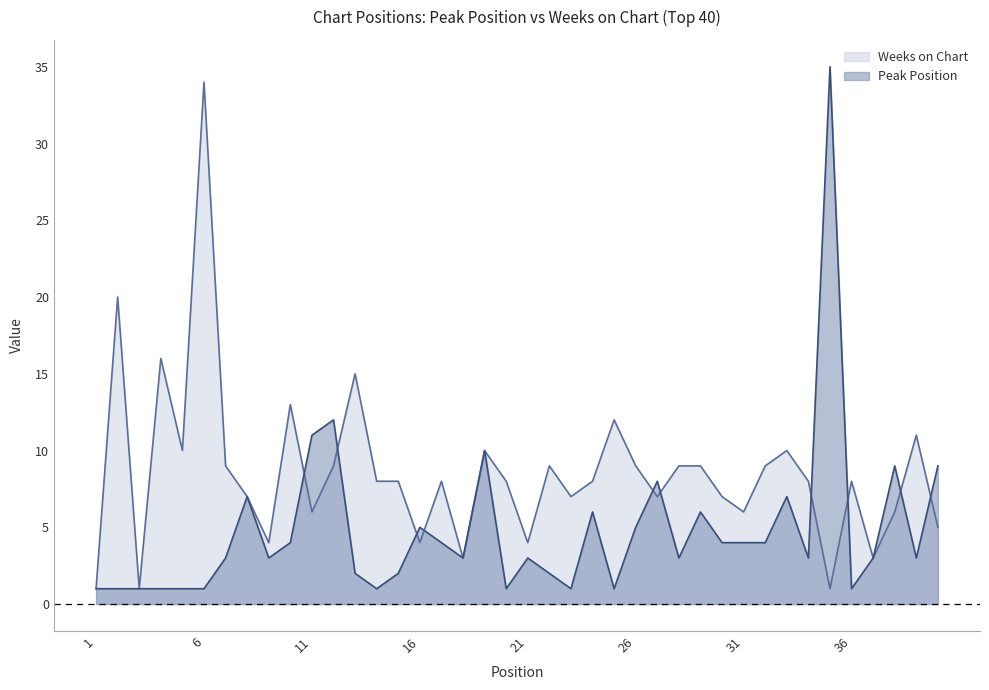

Rank the series by their average value, from highest to lowest.

Weeks on Chart, Peak Position